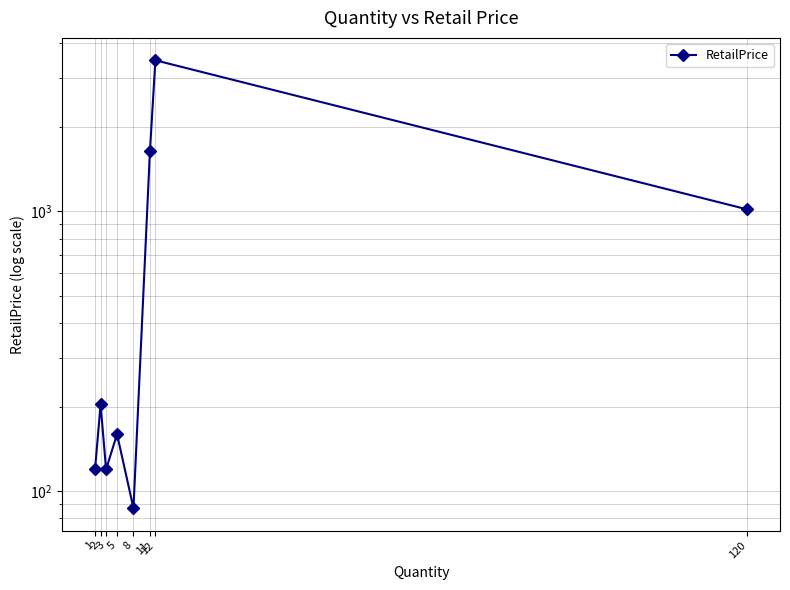

Reading left to right, transcribe all the data shown in this chart.

1=120.3	2=204.5	3=119.6	5=159.9	8=87.0	11=1639.0	12=3468.0	120=1016.4